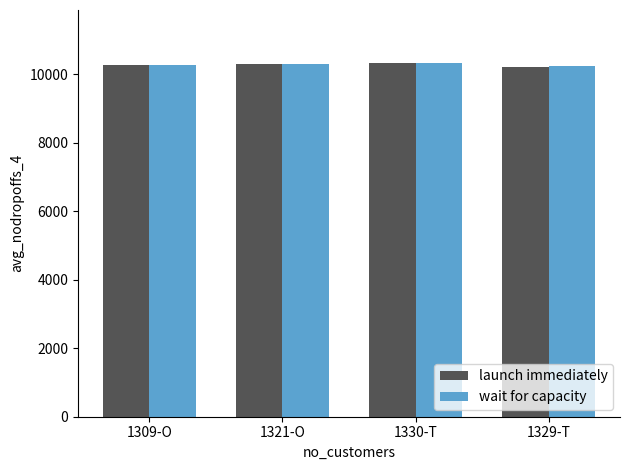

What is the total value across all series at 1321-O?

20610